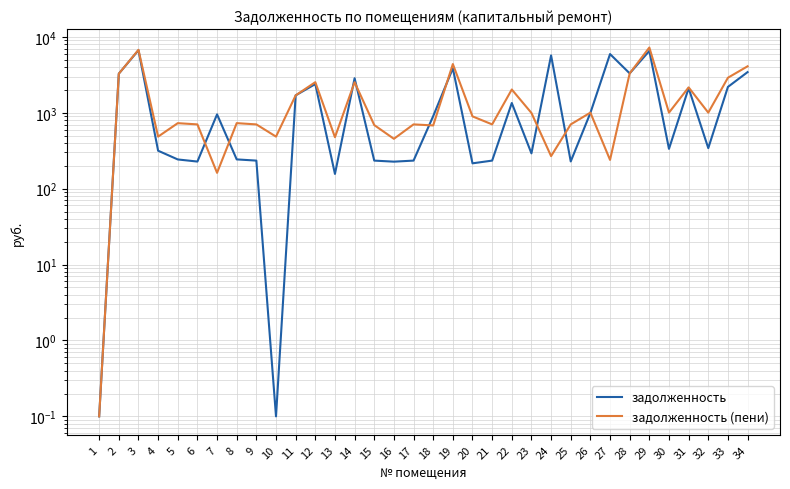

At how many categories does at least one series exceed 1725?

13